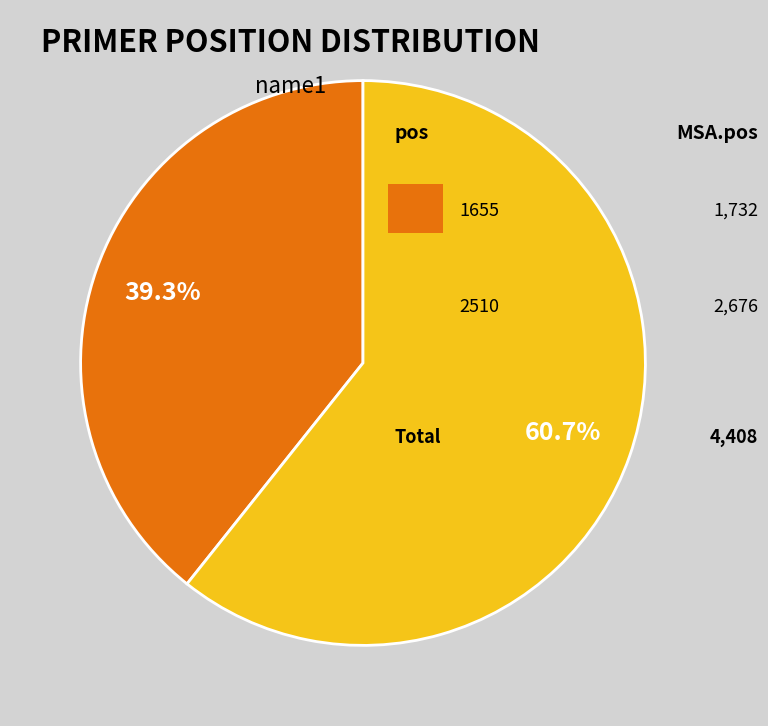

To the nearest percent, what is the difference between the largest and smallest slice percentages?

21%